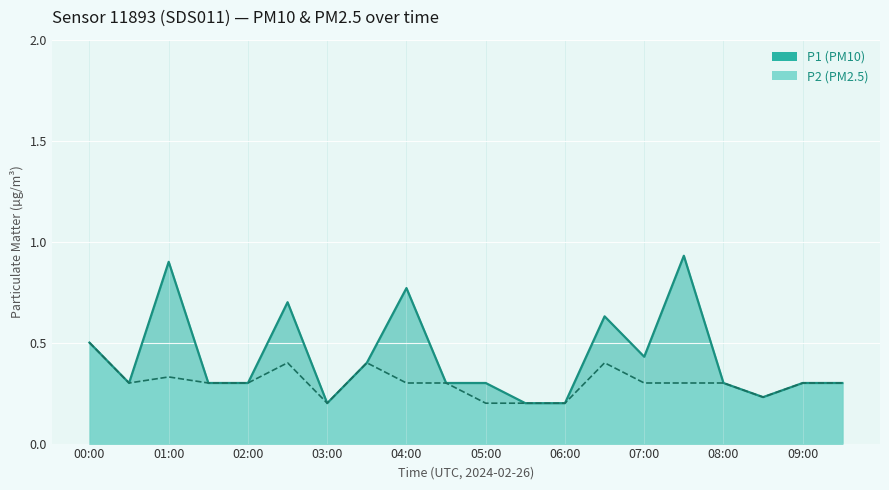

Is the value of P1 at 03:00 greater than the value of P2 at 07:00?

No